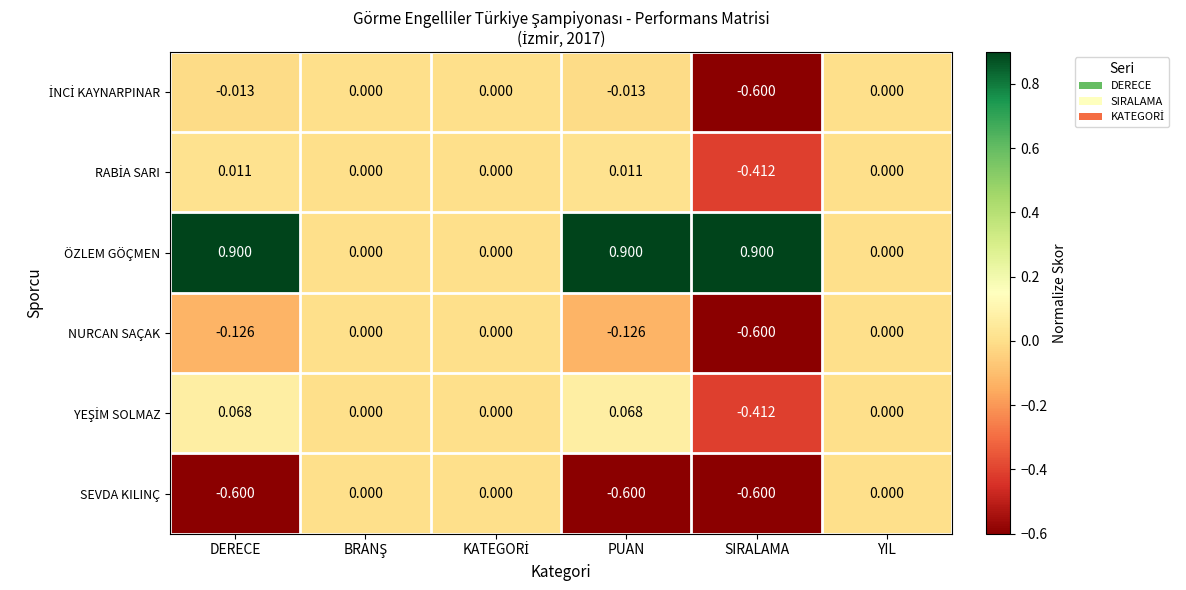

Which series has the widest spread of values?

ÖZLEM GÖÇMEN